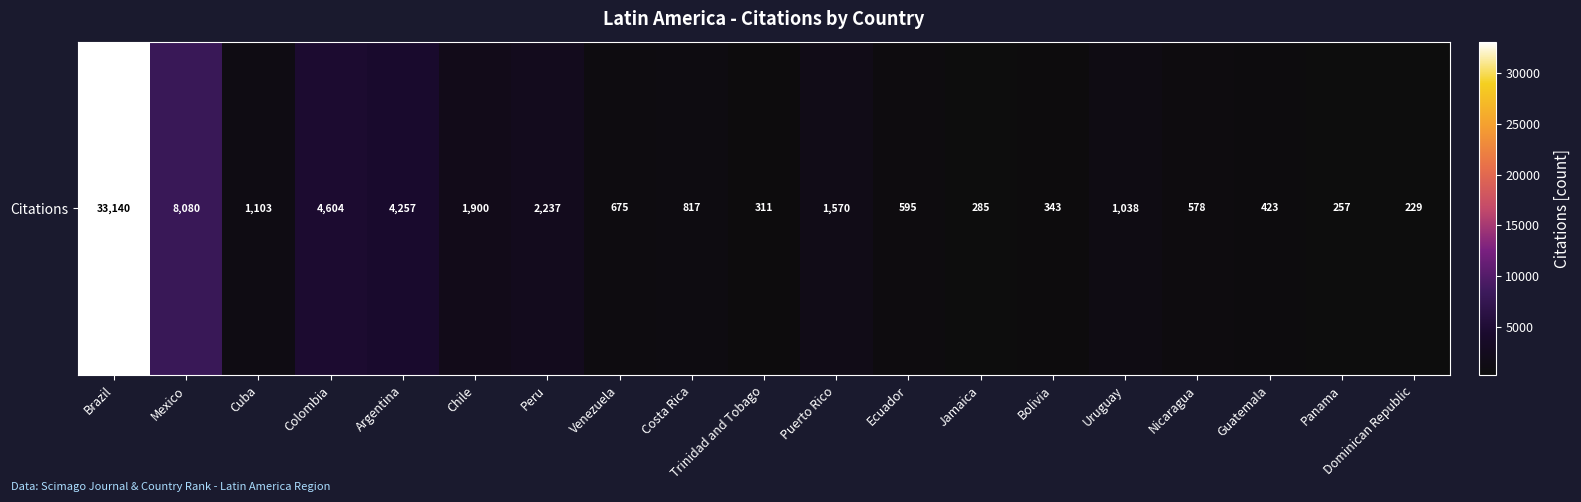

Reading left to right, extract all data points from this chart.

Brazil=33140	Mexico=8080	Cuba=1103	Colombia=4604	Argentina=4257	Chile=1900	Peru=2237	Venezuela=675	Costa Rica=817	Trinidad and Tobago=311	Puerto Rico=1570	Ecuador=595	Jamaica=285	Bolivia=343	Uruguay=1038	Nicaragua=578	Guatemala=423	Panama=257	Dominican Republic=229